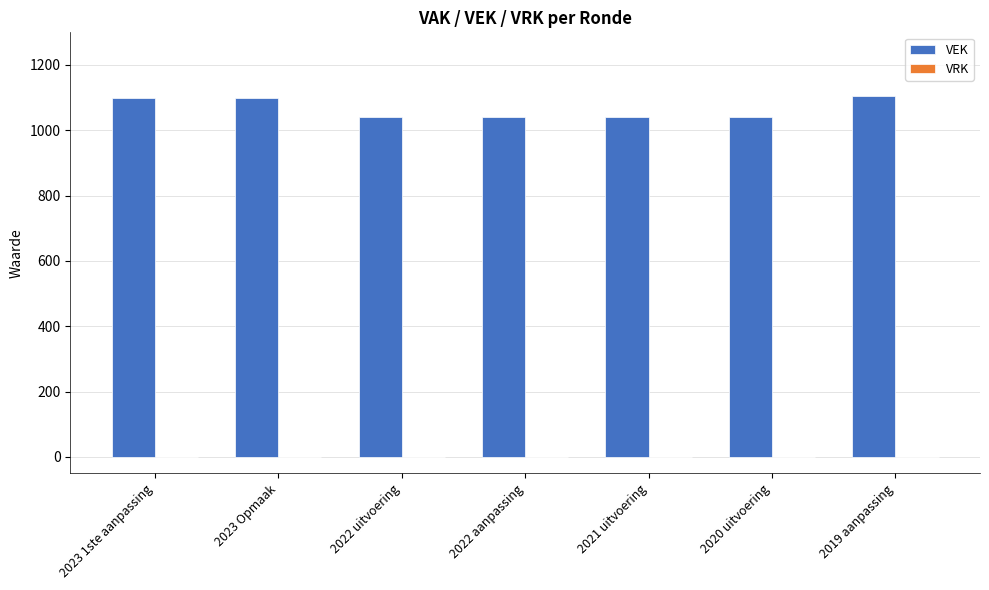

What is the value of the 7th bar from the left?

1106